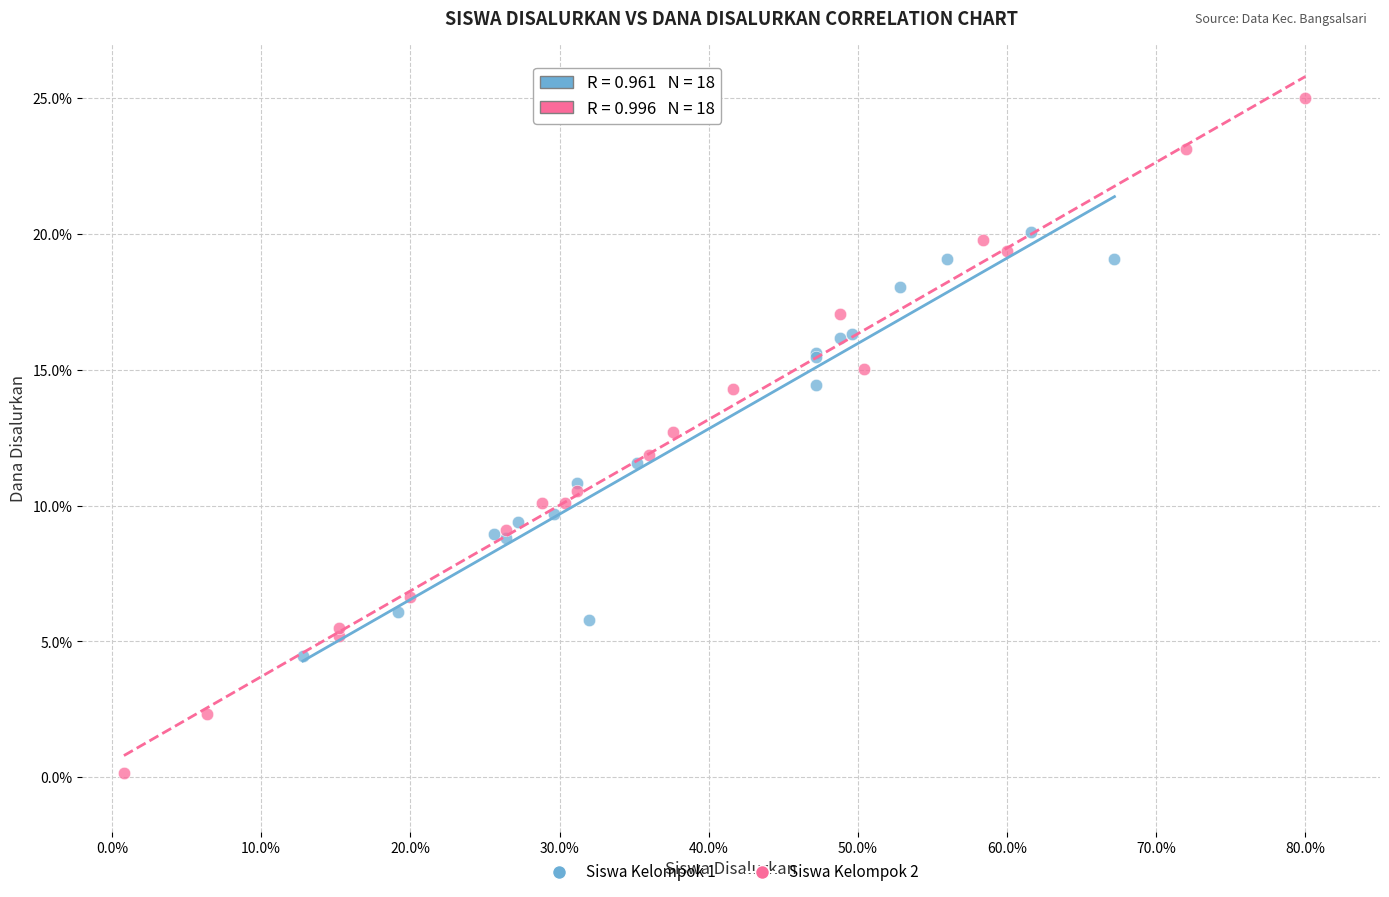

Which series reaches the maximum Y coordinate?

Siswa Kelompok 2